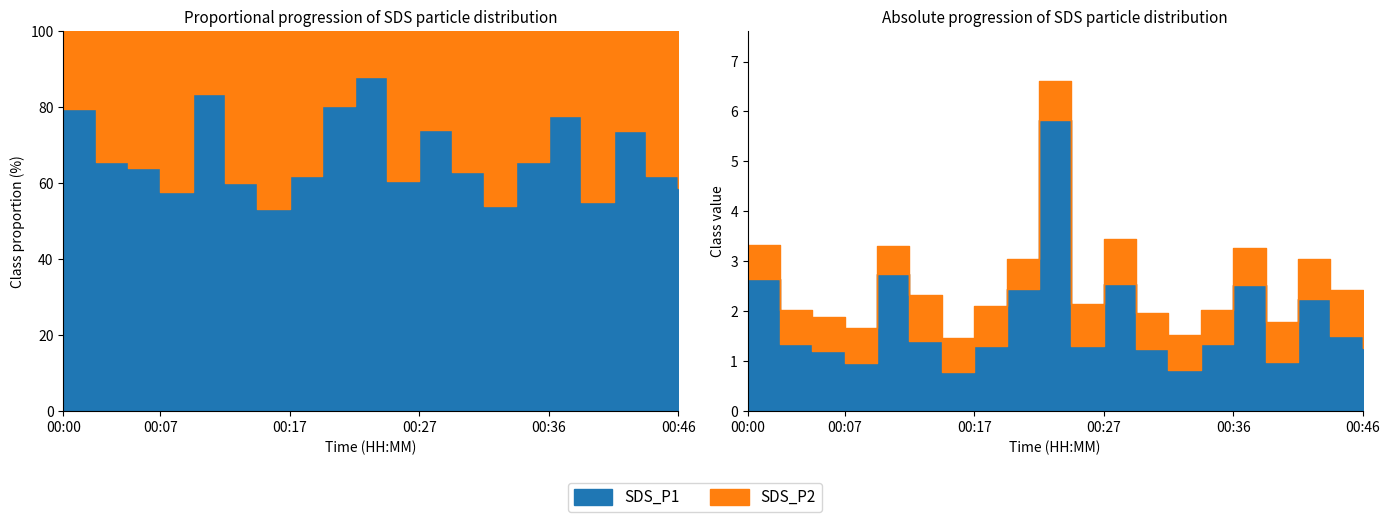

Count the SDS_P2 values in the range 0 to 1.

20